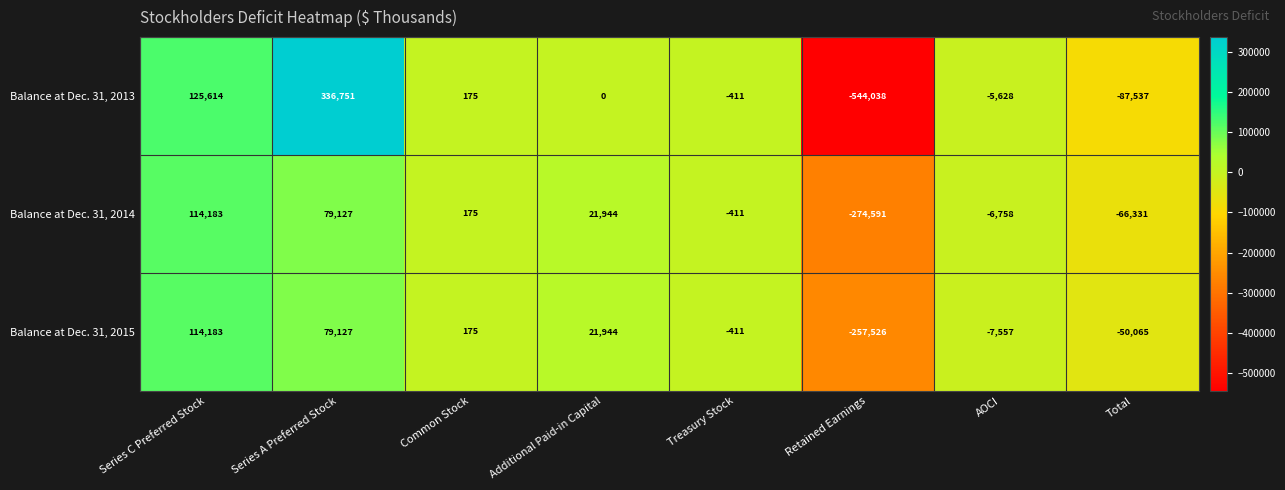

Is it true that Balance at Dec. 31, 2013 equals -87537 at Total?

True